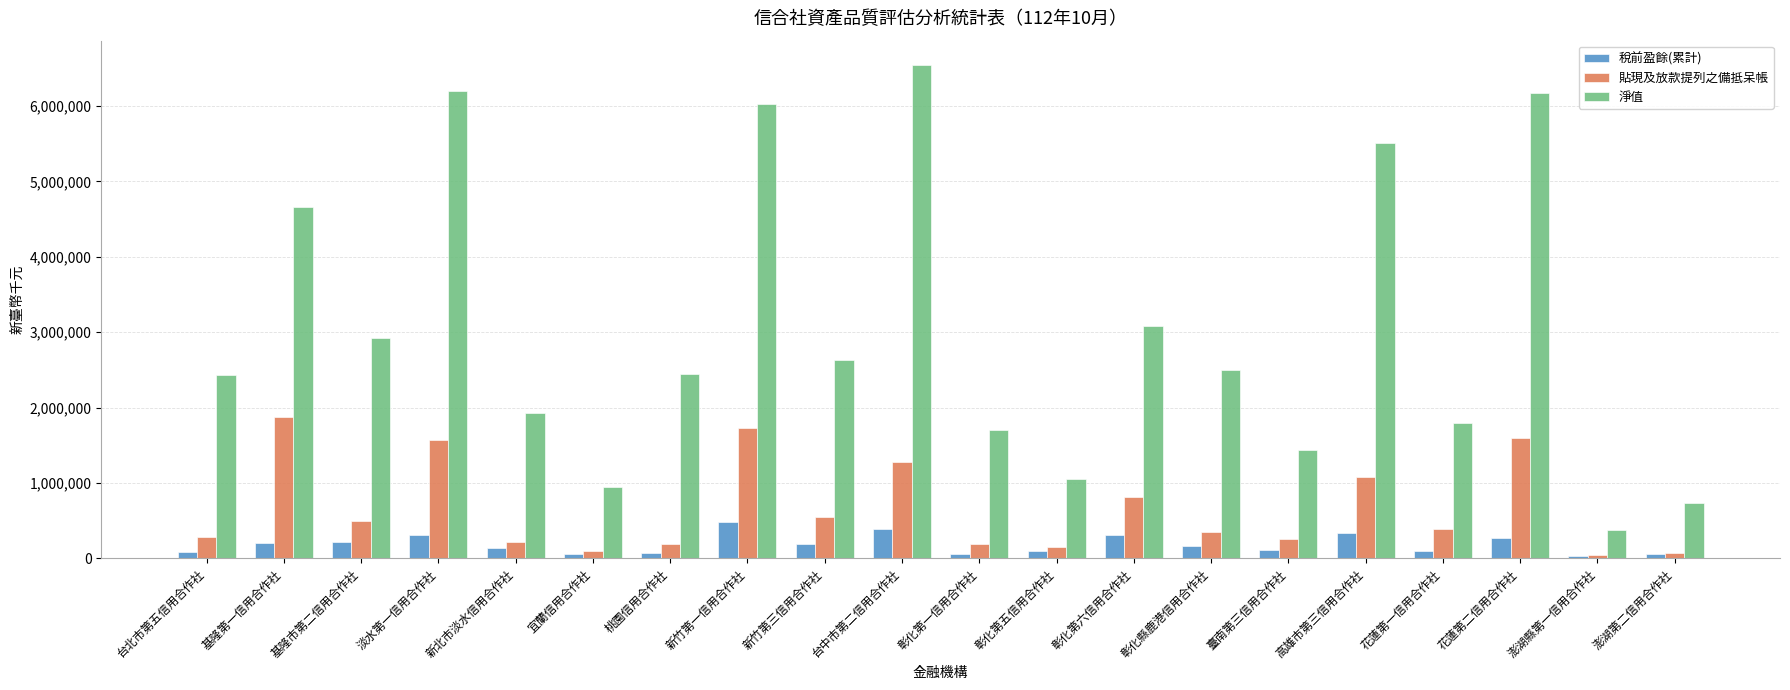

Which series changed the most between 桃園信用合作社 and 澎湖第二信用合作社?

淨值